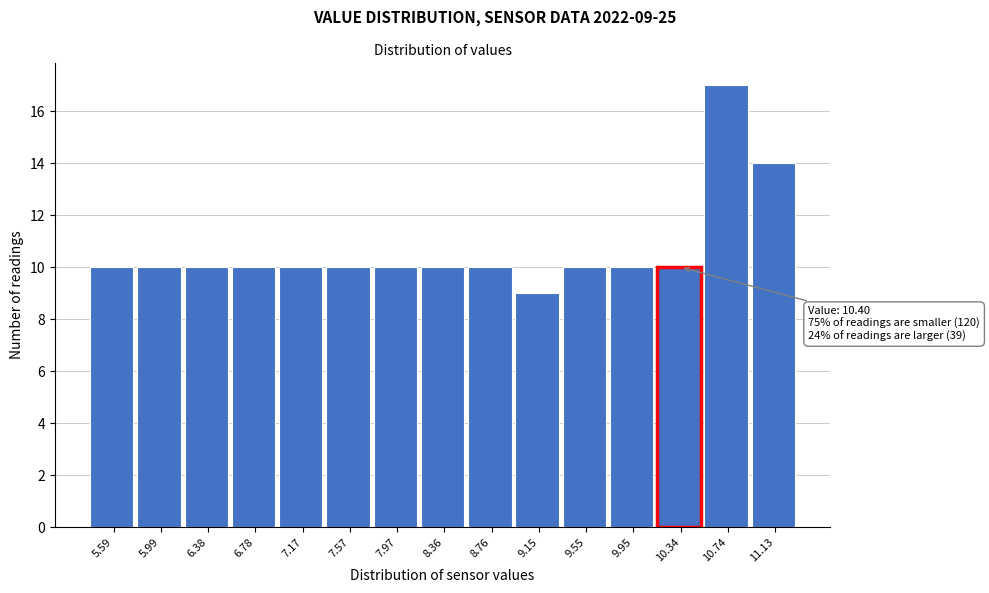

Reading left to right, what are all the values shown in this chart?

5.59=10	5.99=10	6.38=10	6.78=10	7.17=10	7.57=10	7.97=10	8.36=10	8.76=10	9.15=9	9.55=10	9.95=10	10.34=10	10.74=17	11.13=14